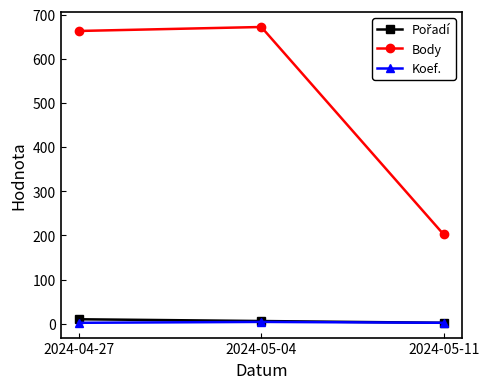

How many lines are shown in the chart?

3